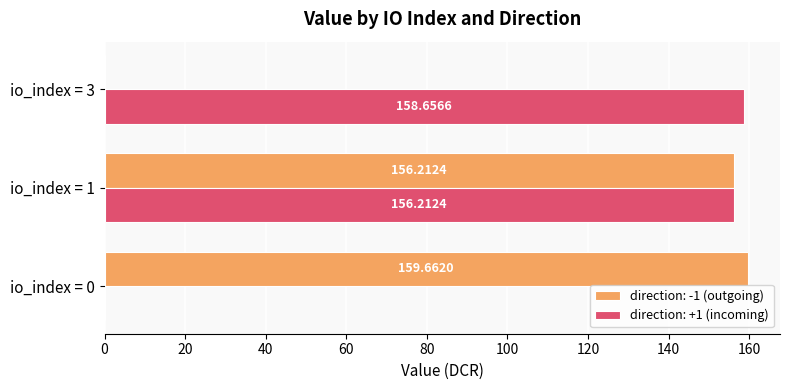

Which series changed the most between io_index = 0 and io_index = 3?

direction: -1 (outgoing)